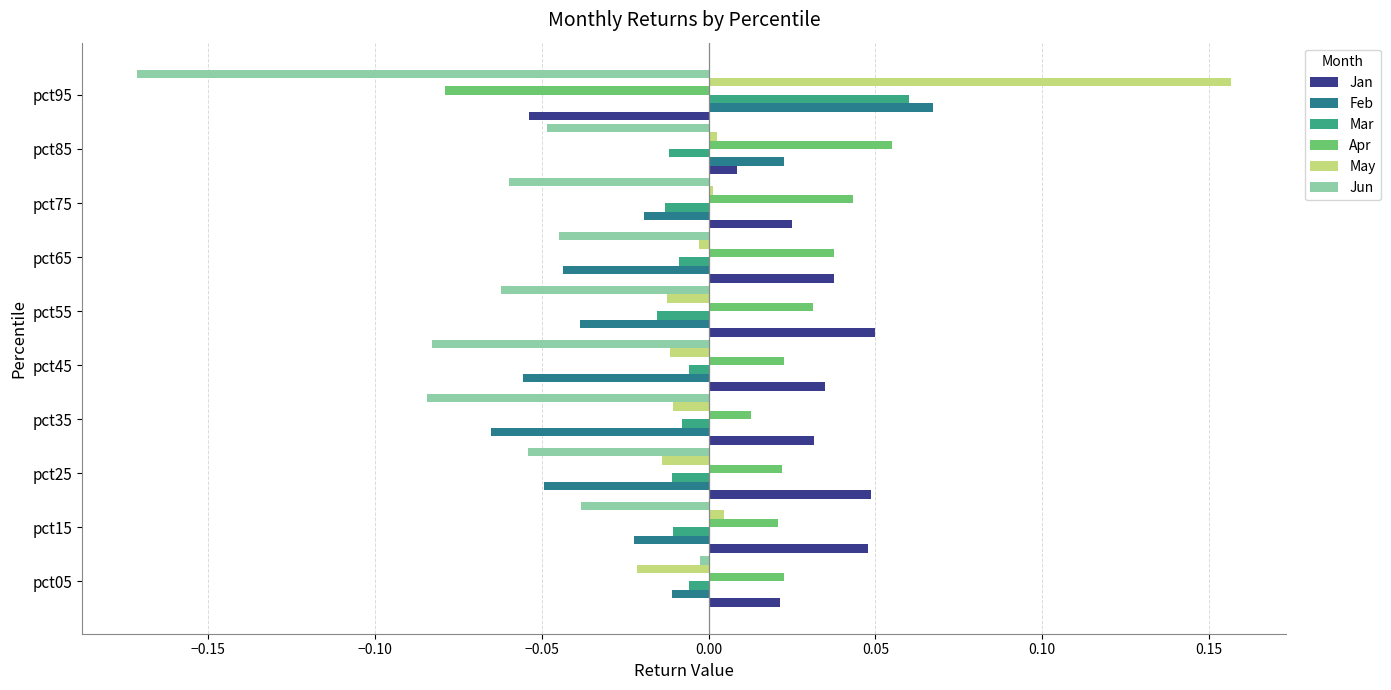

Rank the categories by Feb value from highest to lowest.

pct95, pct85, pct05, pct75, pct15, pct55, pct65, pct25, pct45, pct35